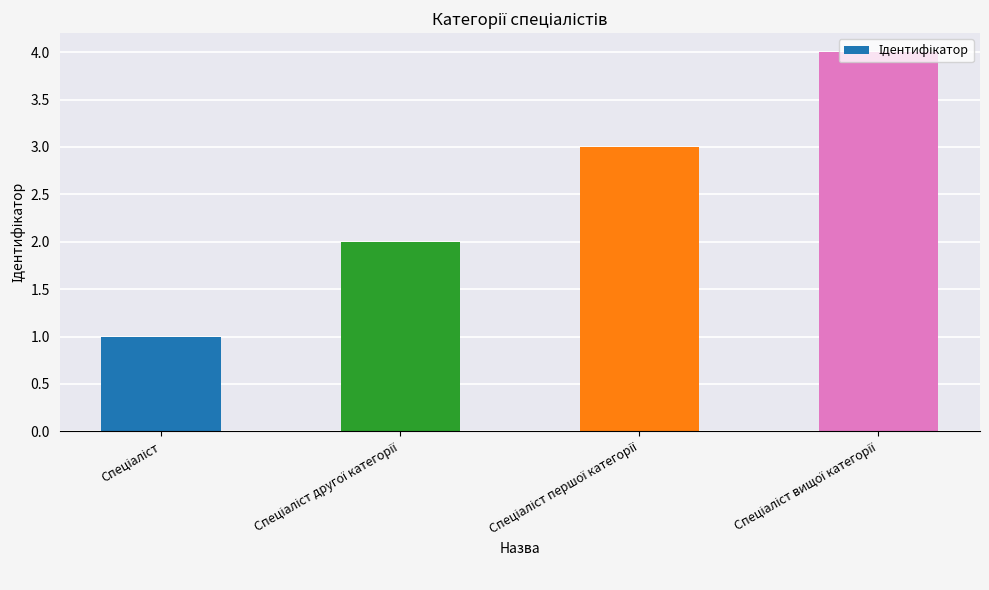

What is the sum of all values?

10